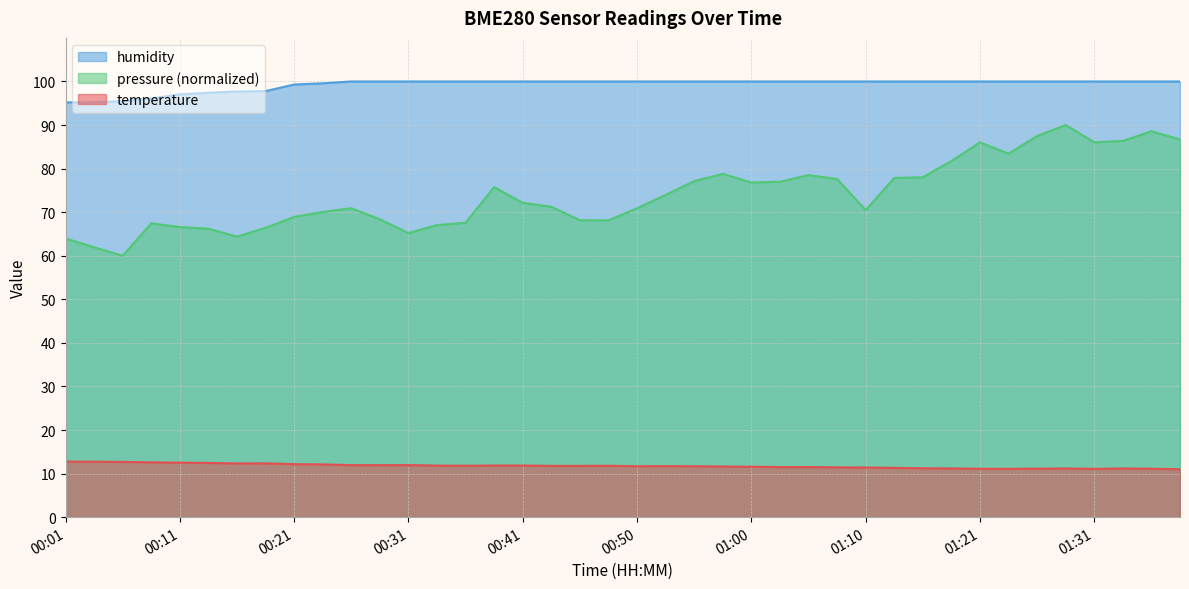

True or false: humidity and temperature intersect in this chart.

False